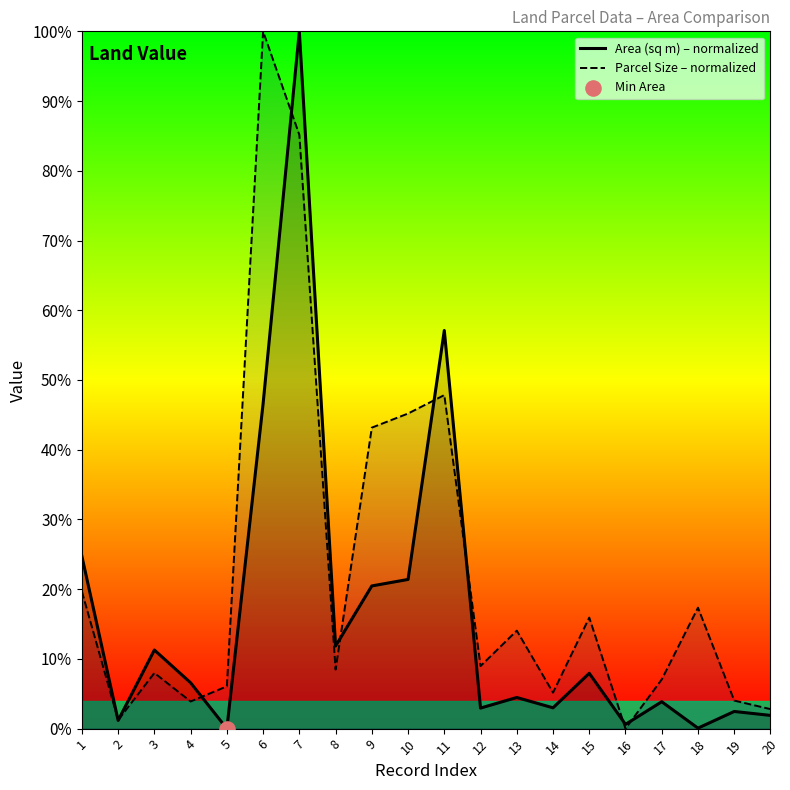

Which series has the largest Y range (max minus min)?

Area (sq m) – normalized